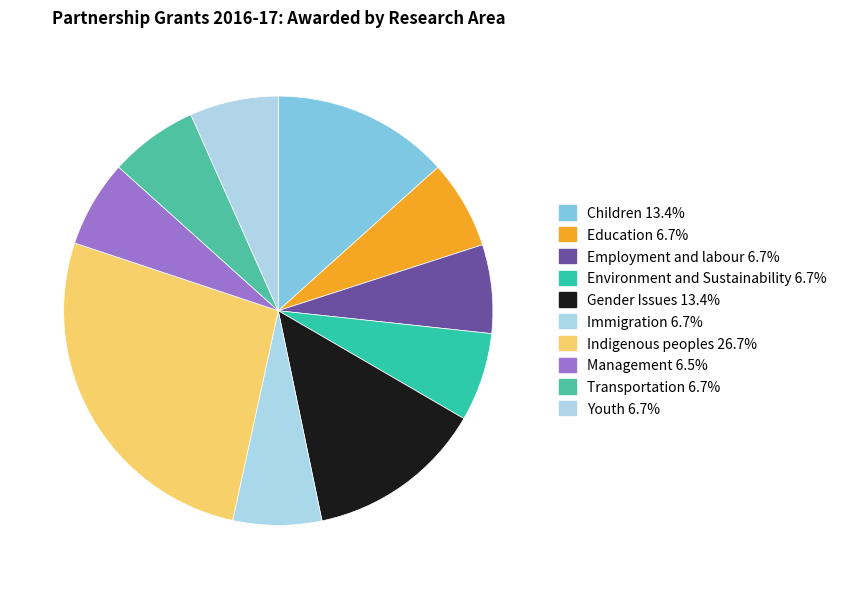

Does Management represent more than half of the total?

No